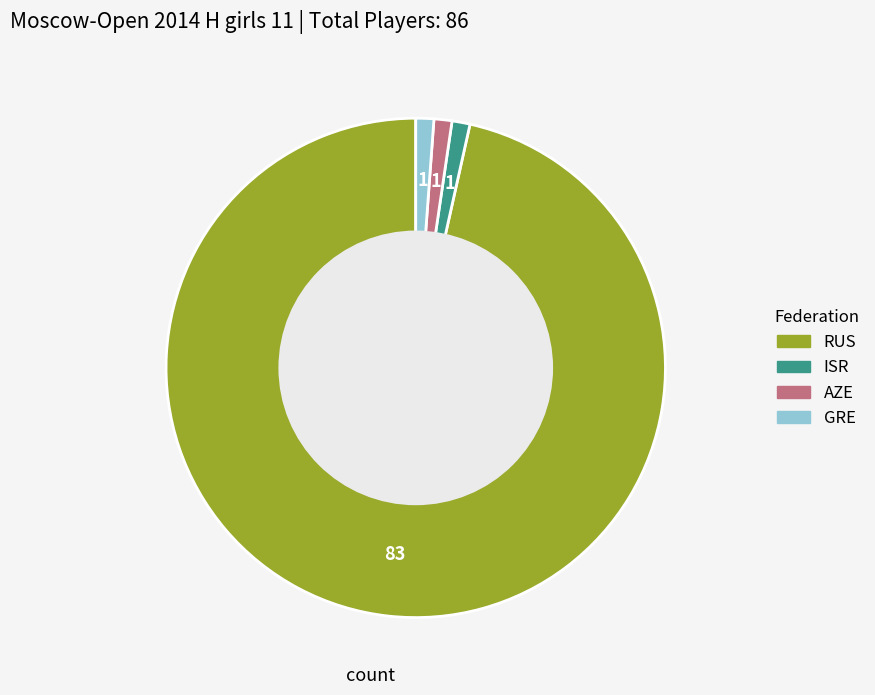

Which slice is the largest?

RUS